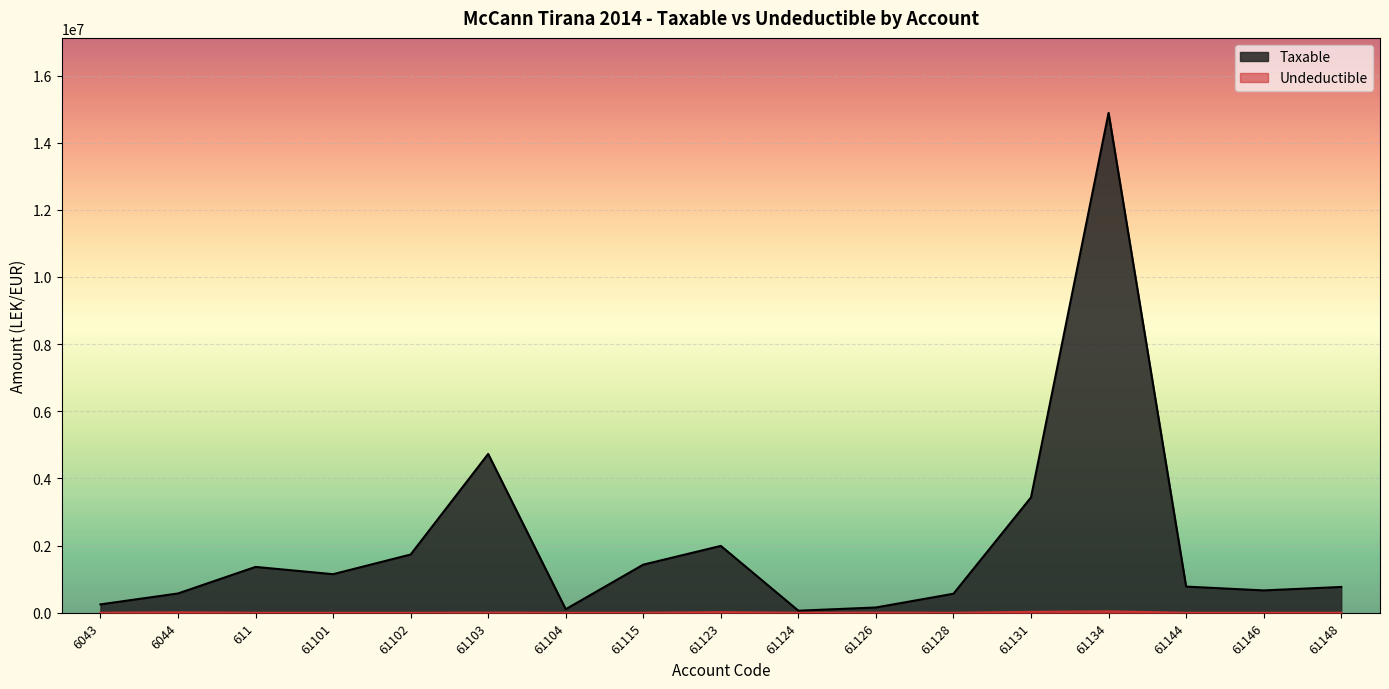

True or false: Taxable and Undeductible cross at least once.

False